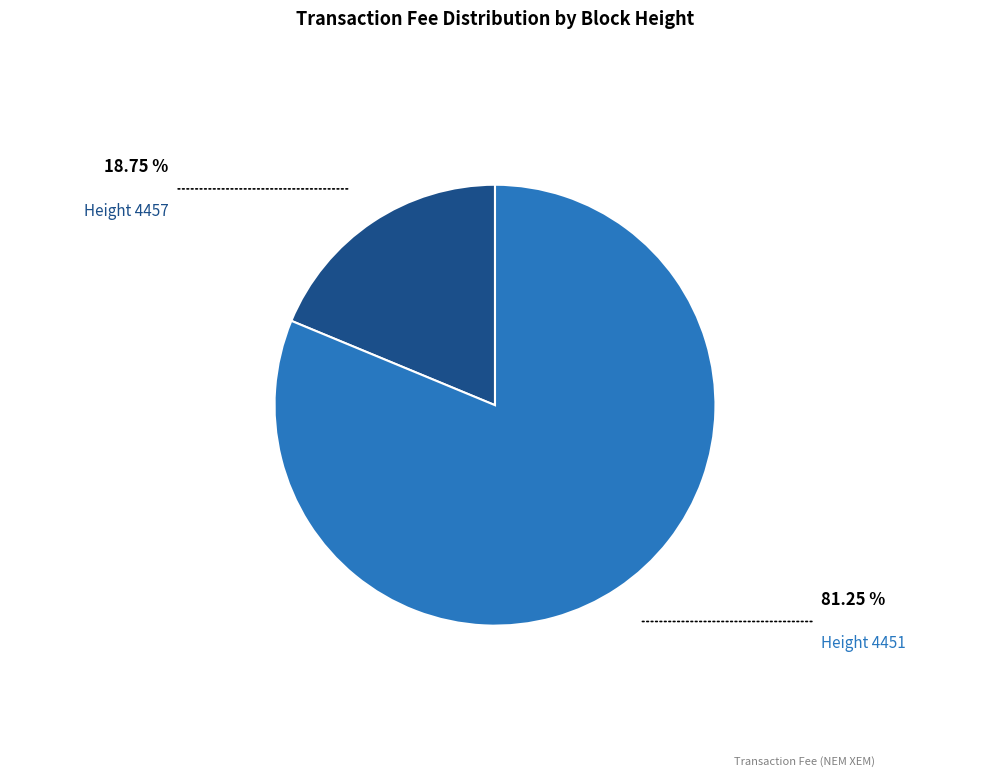

What is the smallest slice in the pie chart?

Height 4457